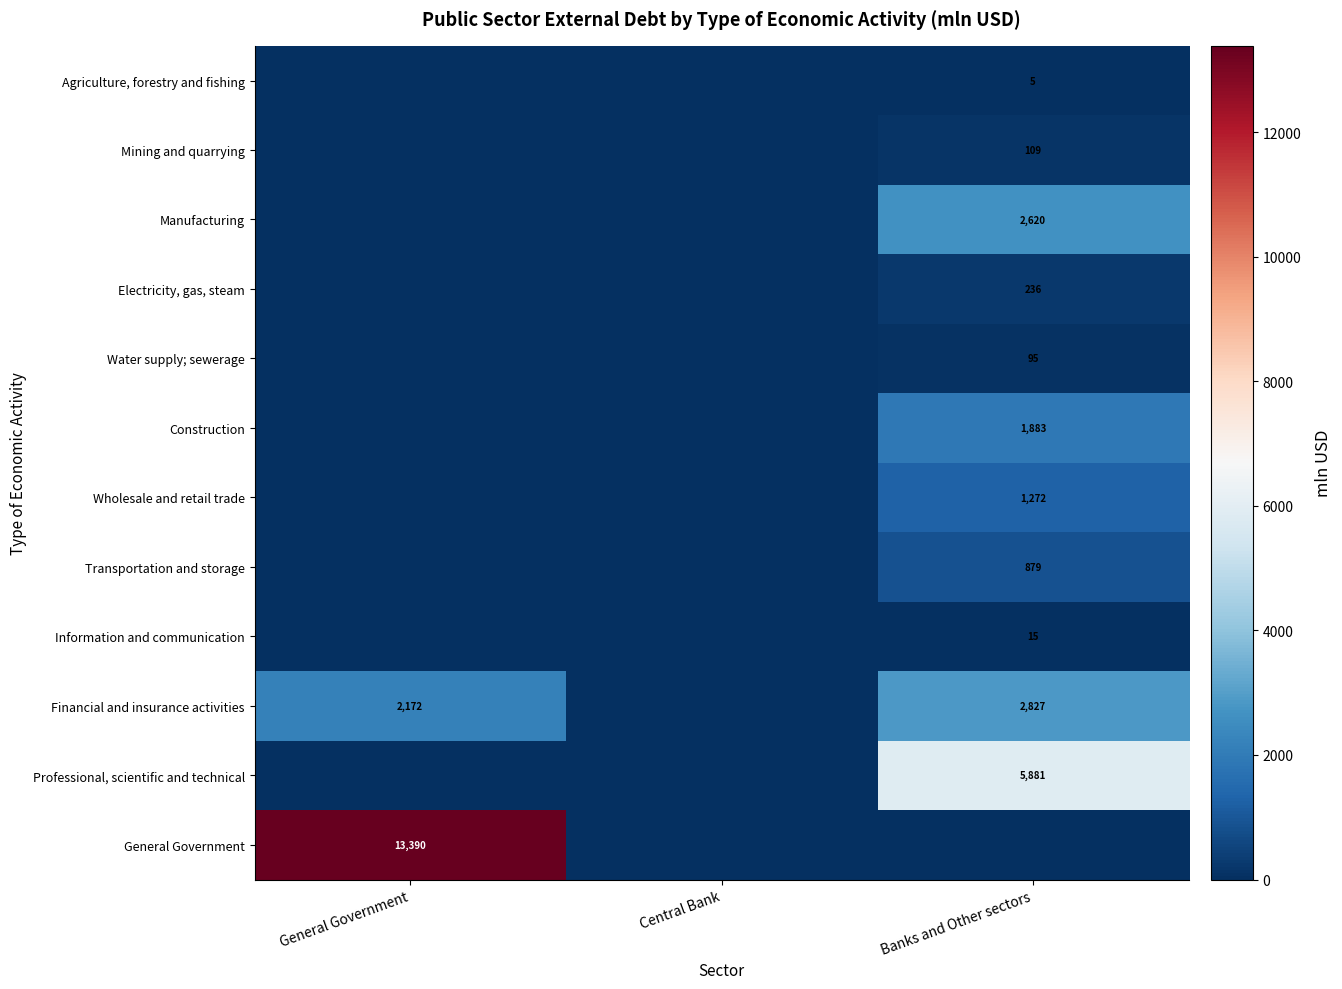

List the series in order of their peak value, lowest first.

Agriculture, forestry and fishing, Information and communication, Water supply; sewerage, Mining and quarrying, Electricity, gas, steam, Transportation and storage, Wholesale and retail trade, Construction, Manufacturing, Financial and insurance activities, Professional, scientific and technical, General Government